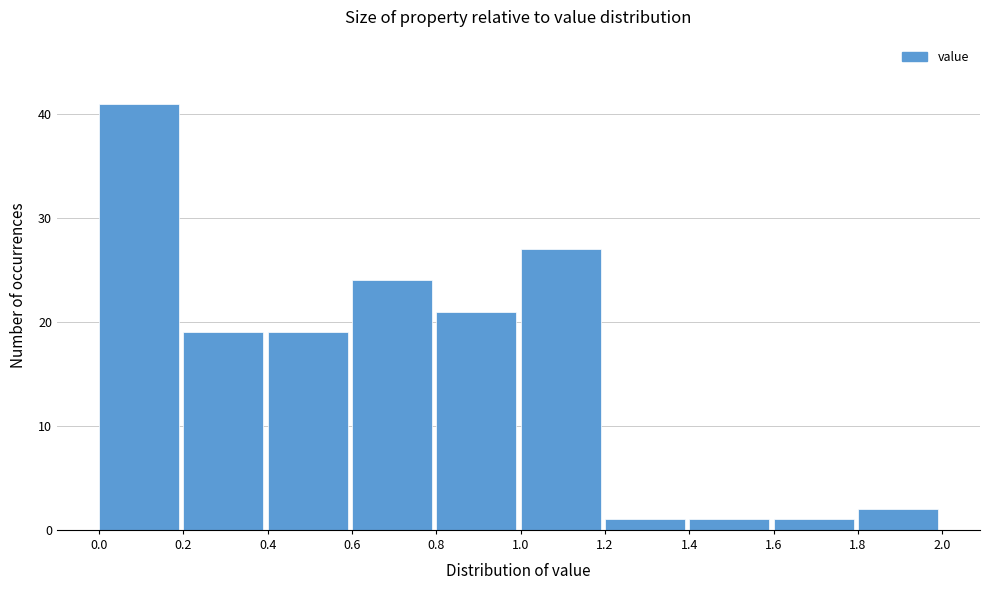

Which range on the x-axis has the tallest bar?

0.0 to 0.2